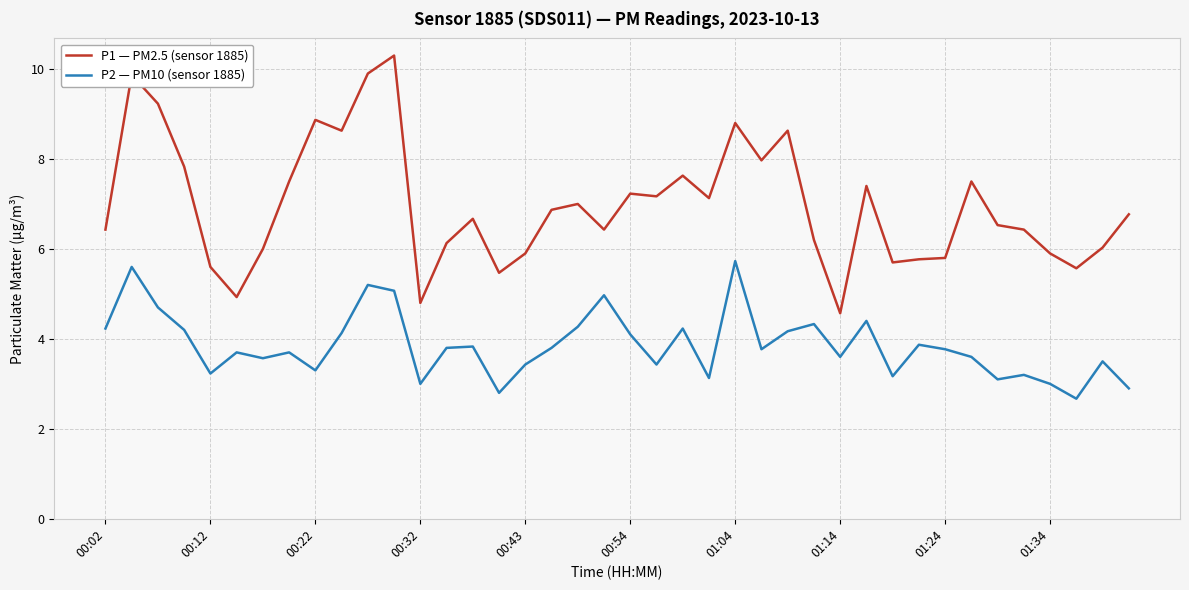

List the series in order of their peak value, lowest first.

P2 — PM10 (sensor 1885), P1 — PM2.5 (sensor 1885)